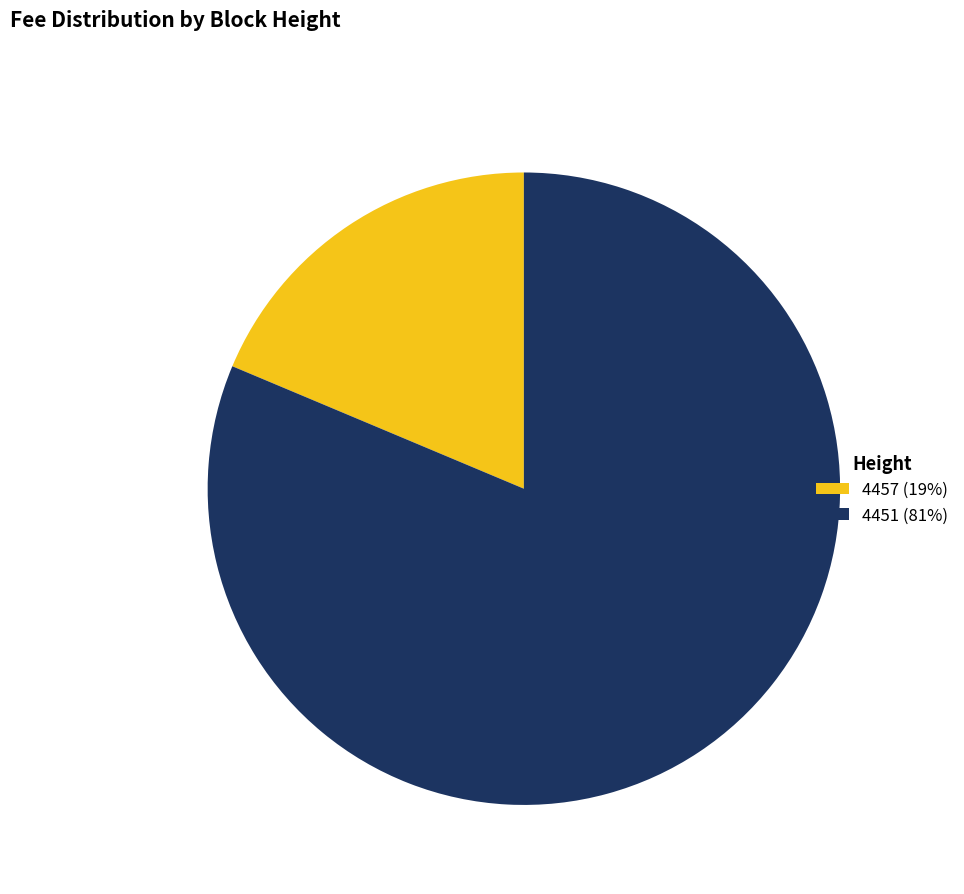

Combined, do 4457 (19%) and 4451 (81%) account for over 50%?

Yes